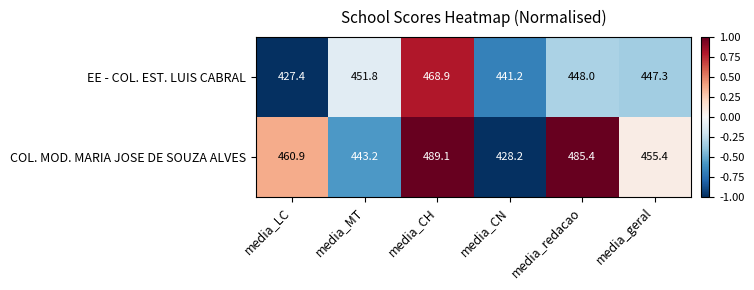

How many values in the COL. MOD. MARIA JOSE DE SOUZA ALVES series are below 460?

3